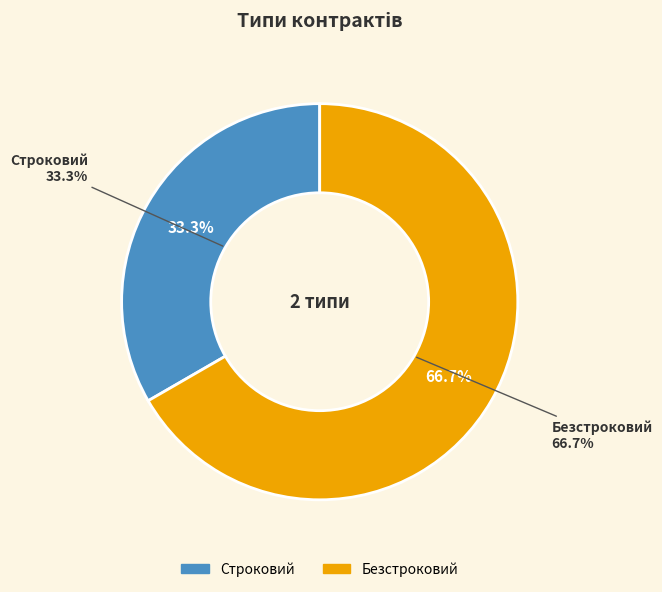

What portion of the pie excludes Строковий?

66.7%